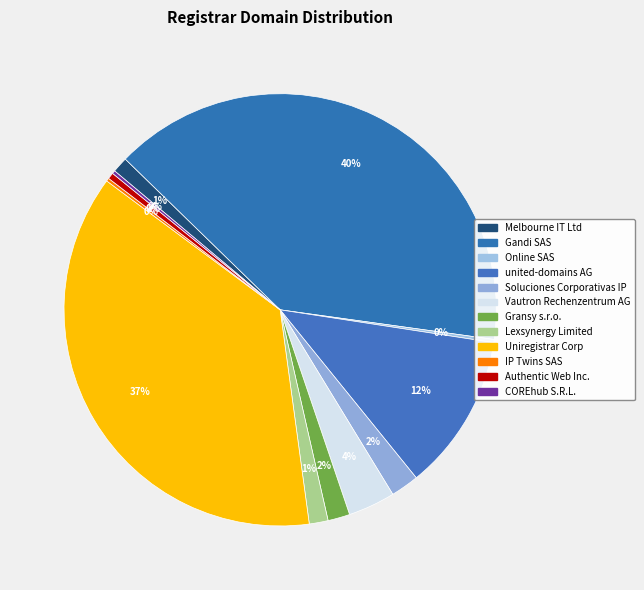

Which category has the smallest portion of the pie?

Online SAS